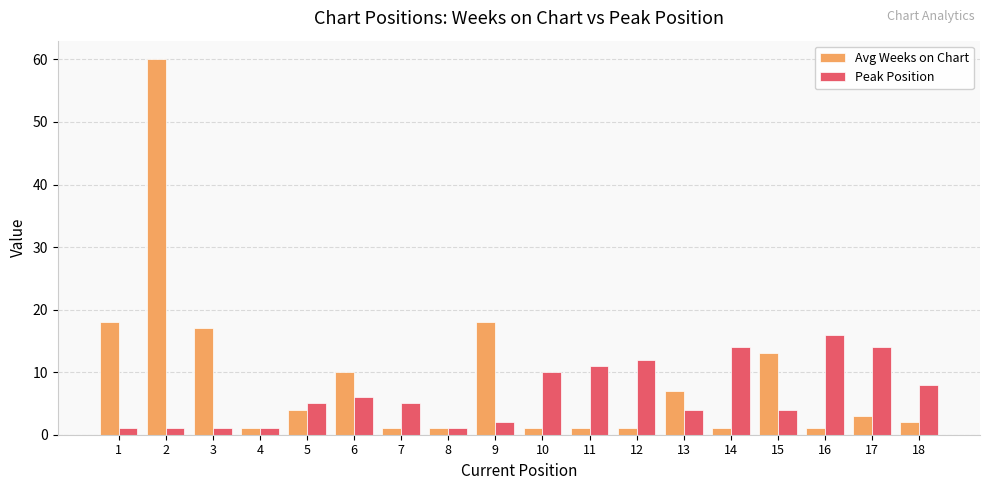

What is the sum of all Peak Position values?

116